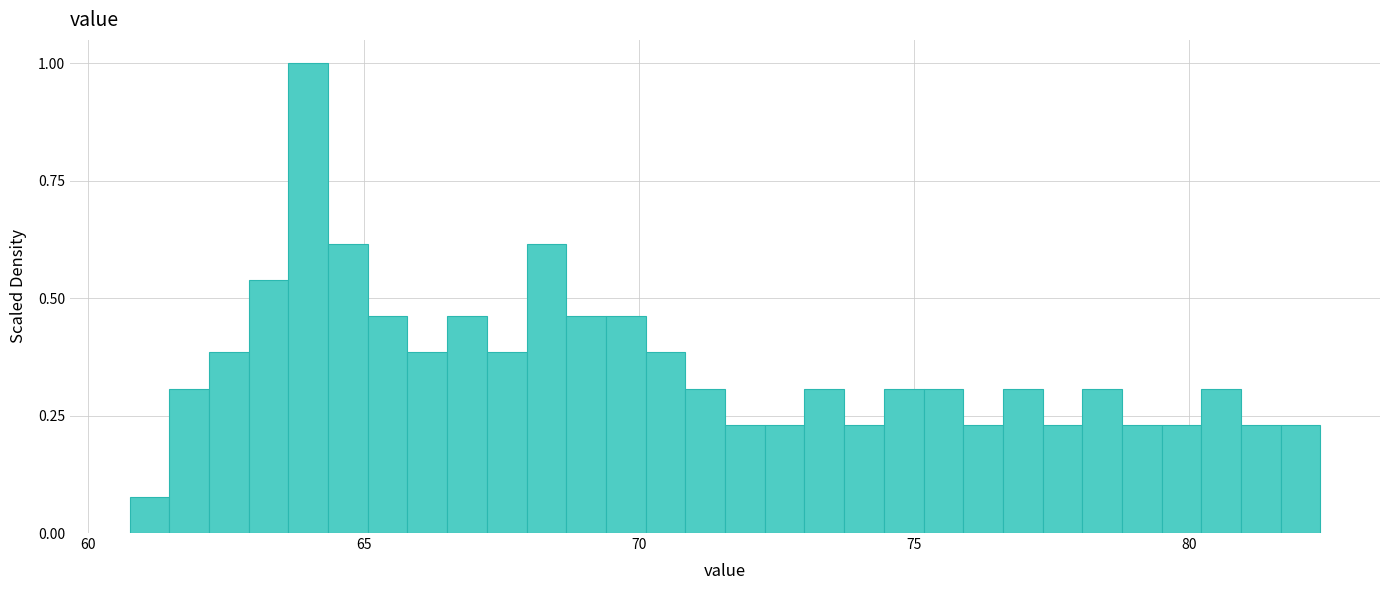

Read against the x-axis, roughly where is the centre of the tallest bar?

64.0